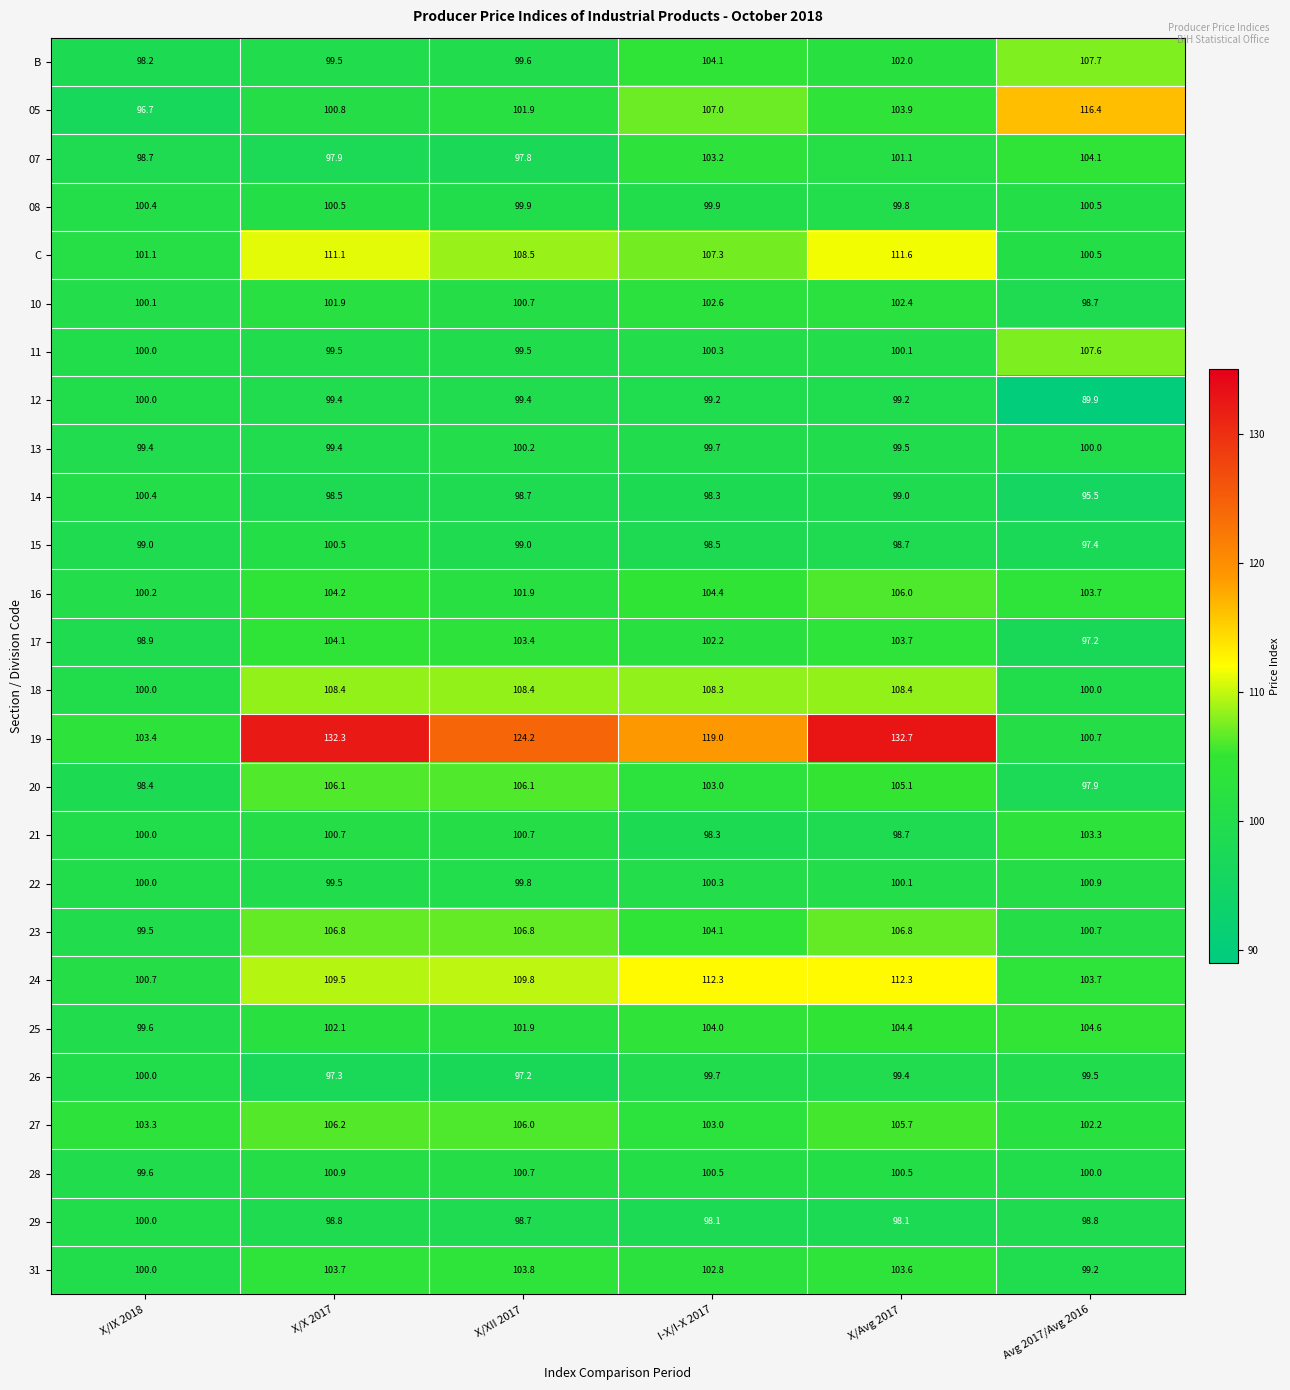

What is the difference between the maximum and minimum values in the 13 series?

0.8